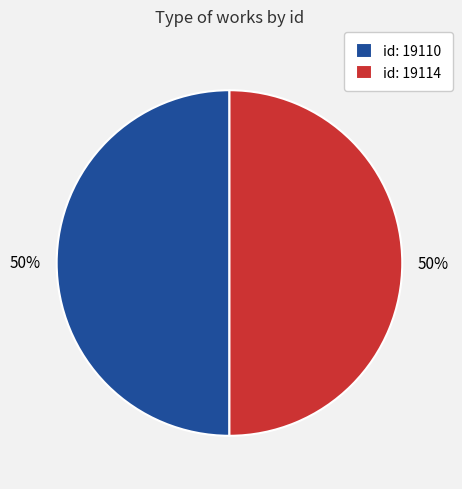

Combined, do id: 19114 and id: 19110 account for over 50%?

Yes